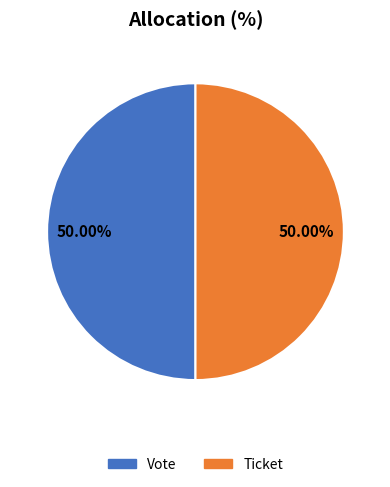

Do Vote and Ticket together represent more than half of the pie?

Yes